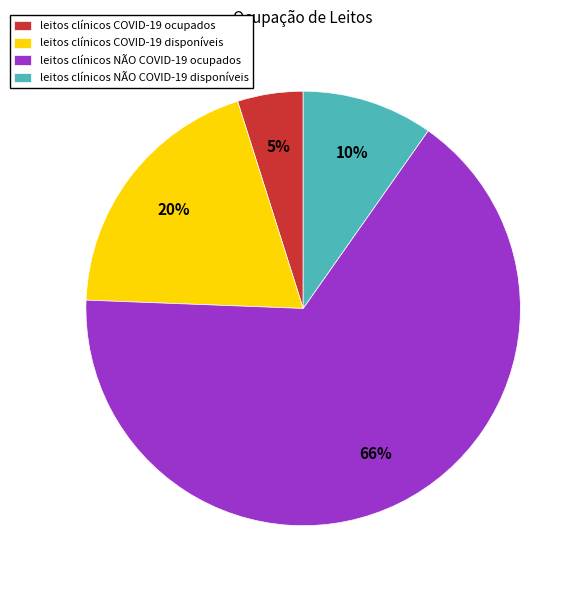

Which category has the smallest portion of the pie?

leitos clínicos COVID-19 ocupados